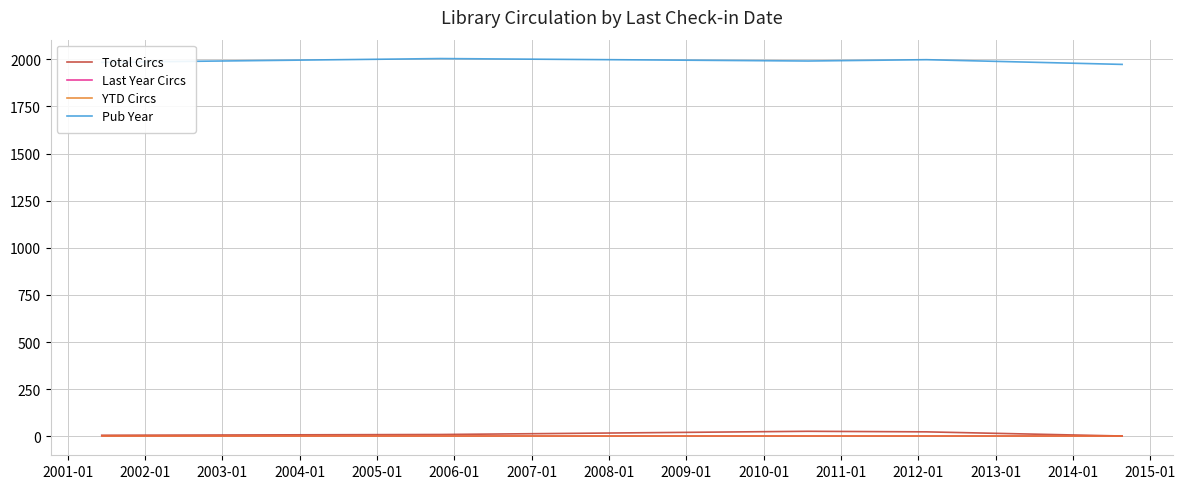

Reading right to left, extract all data points from this chart.

Total Circs: 2	24	27	10	6
Last Year Circs: 0	0	0	0	0
YTD Circs: 0	0	0	0	0
Pub Year: 1973	1998	1991	2004	1984